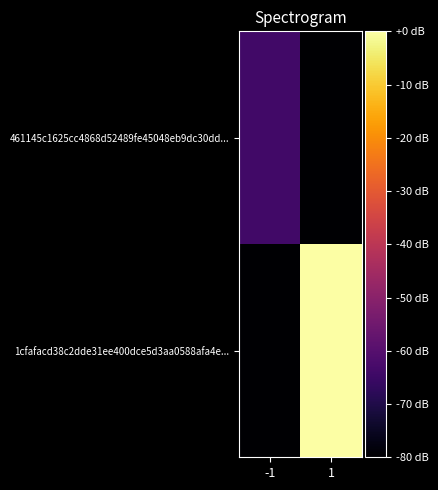

Which series has the largest range (max minus min)?

1cfafacd38c2dde31ee400dce5d3aa0588afa4e...